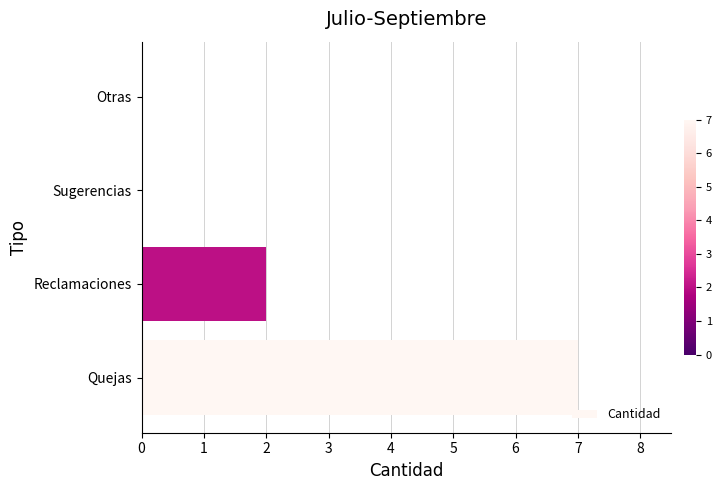

Does the chart contain stacked bars?

No